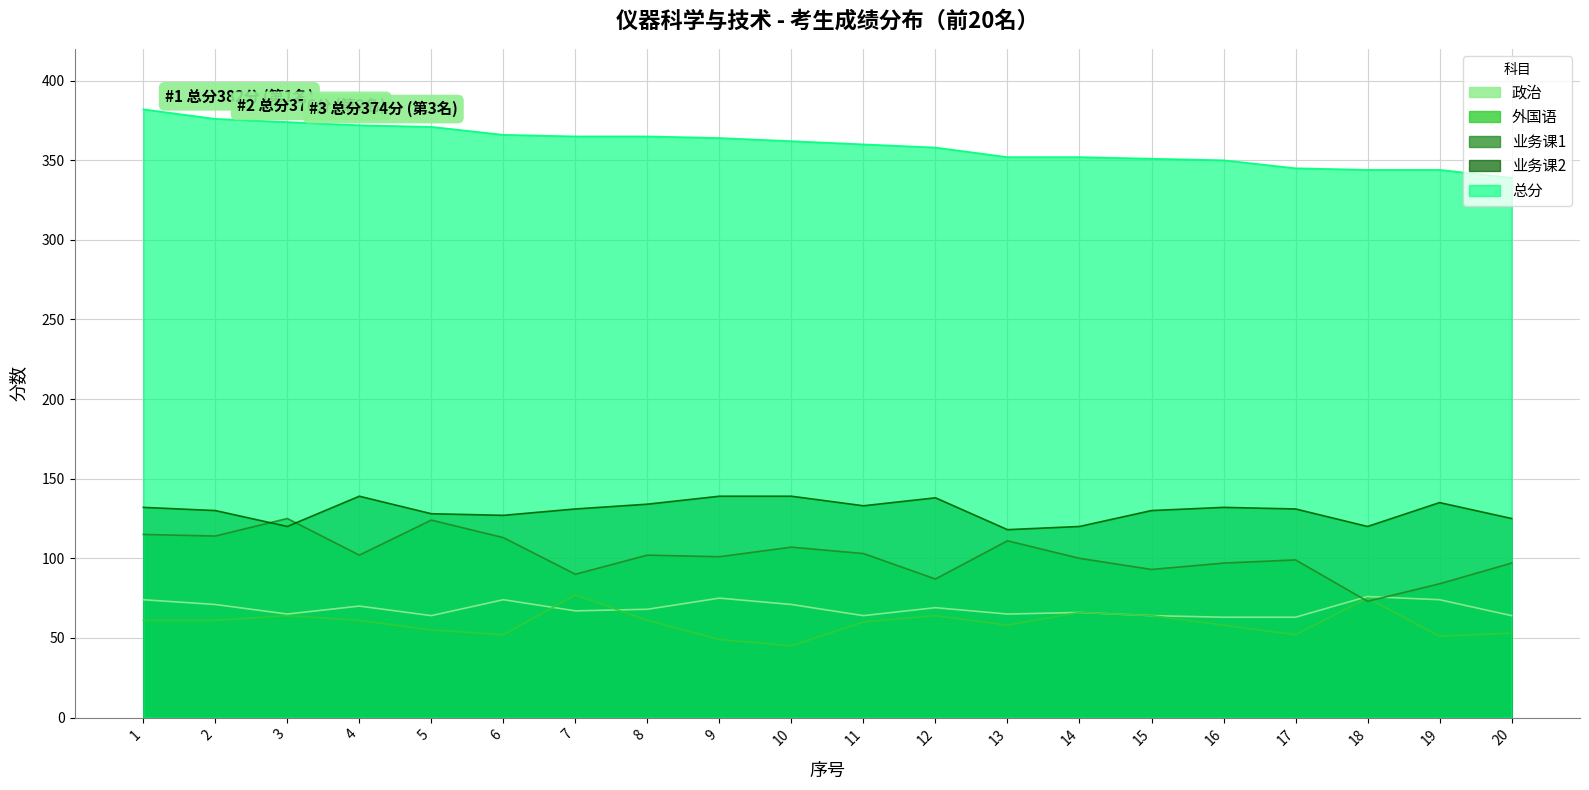

What are all the series names shown in the legend?

政治, 外国语, 业务课1, 业务课2, 总分